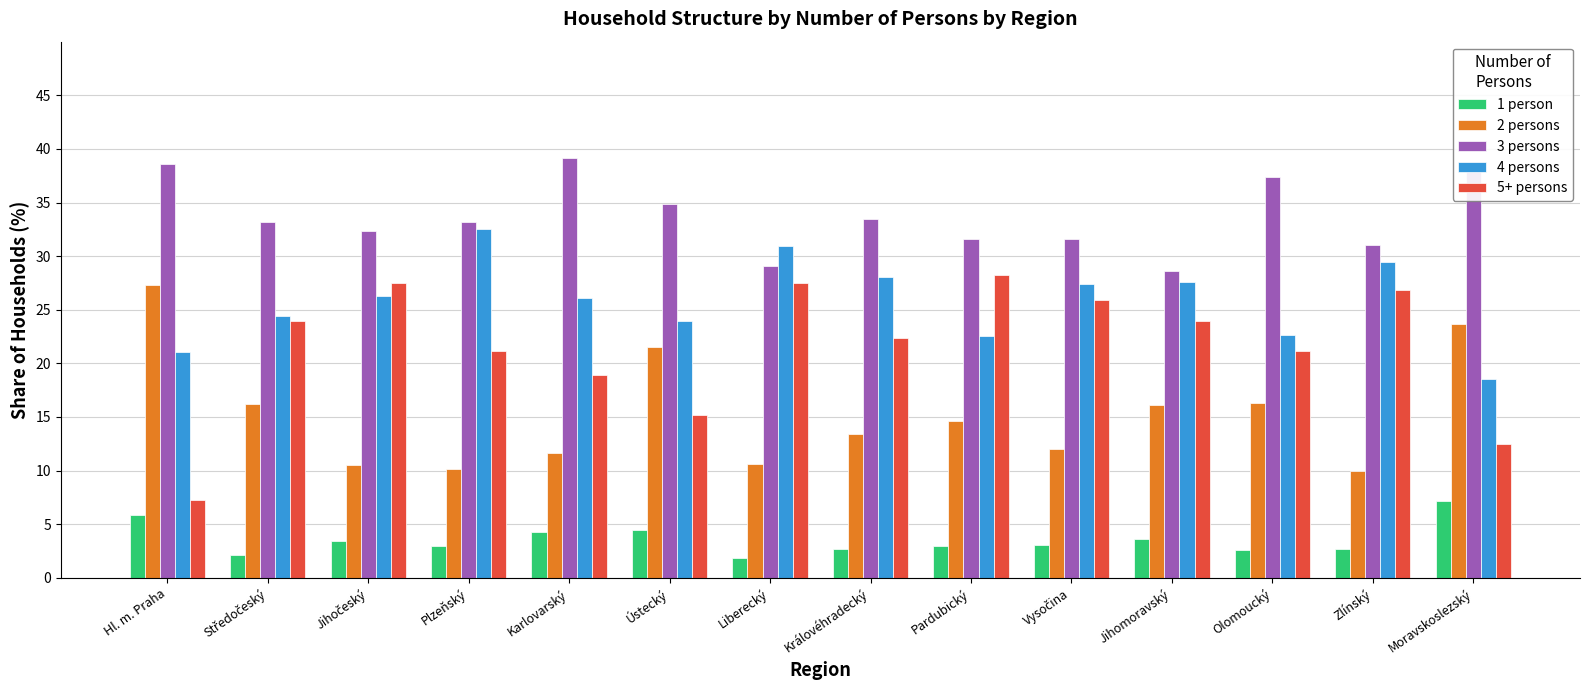

Does the chart contain any negative values?

No